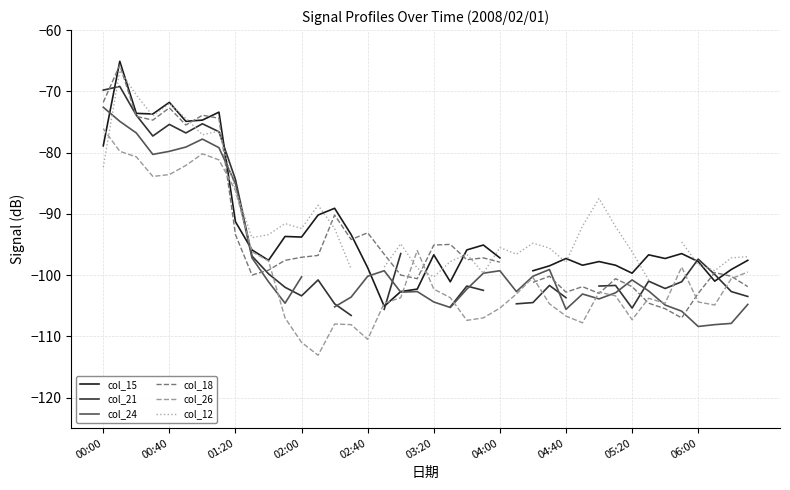

After their last crossing, which series has the higher values: col_26 or col_12?

col_12